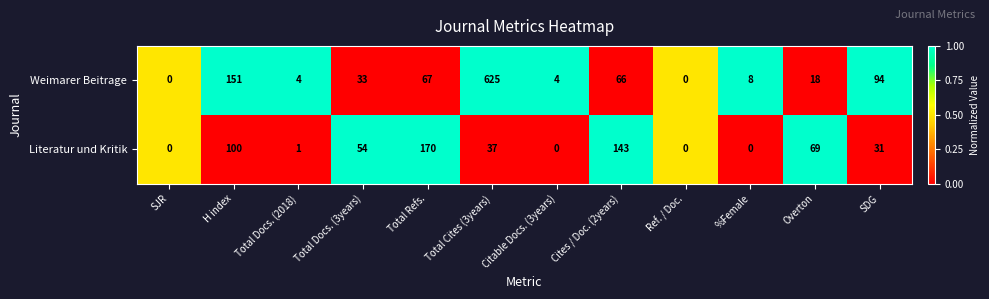

How many series are shown in this chart?

2